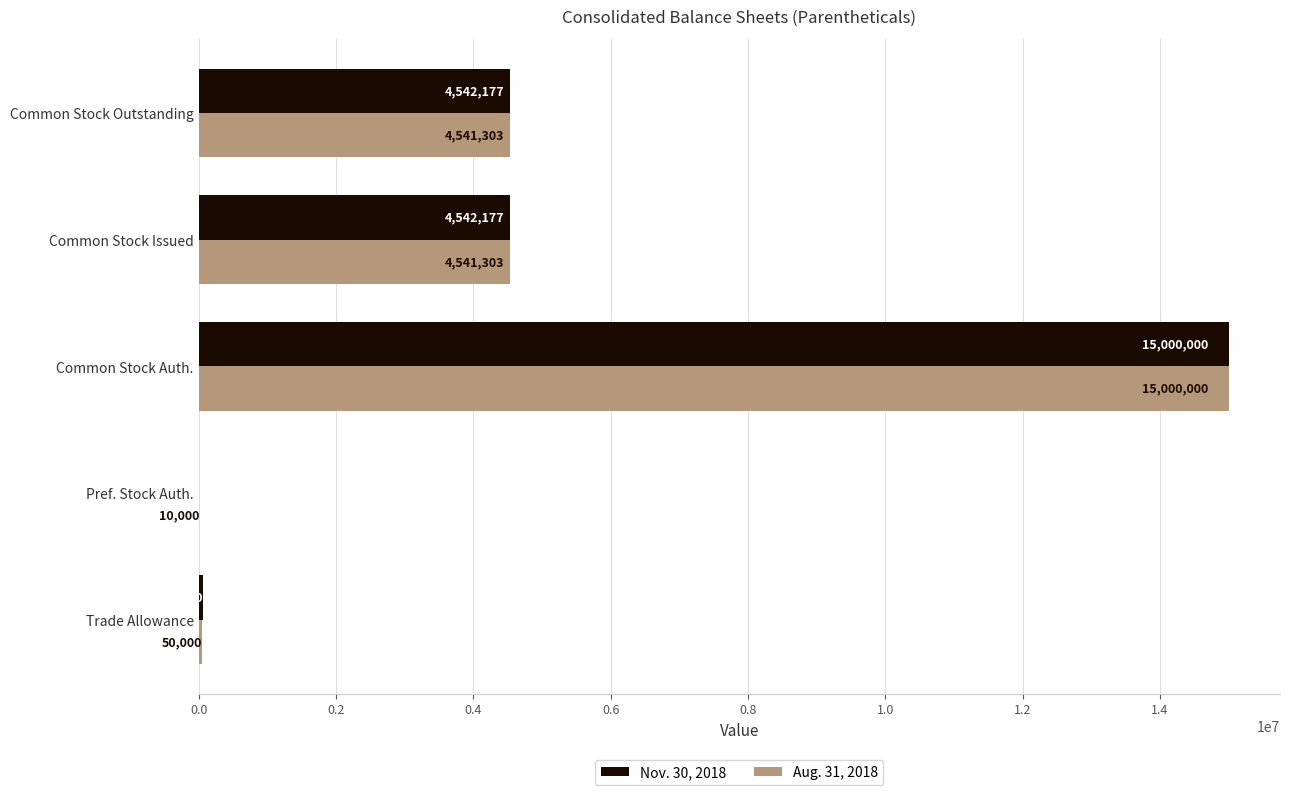

At which category does the chart reach its peak across all series?

Common Stock Auth.